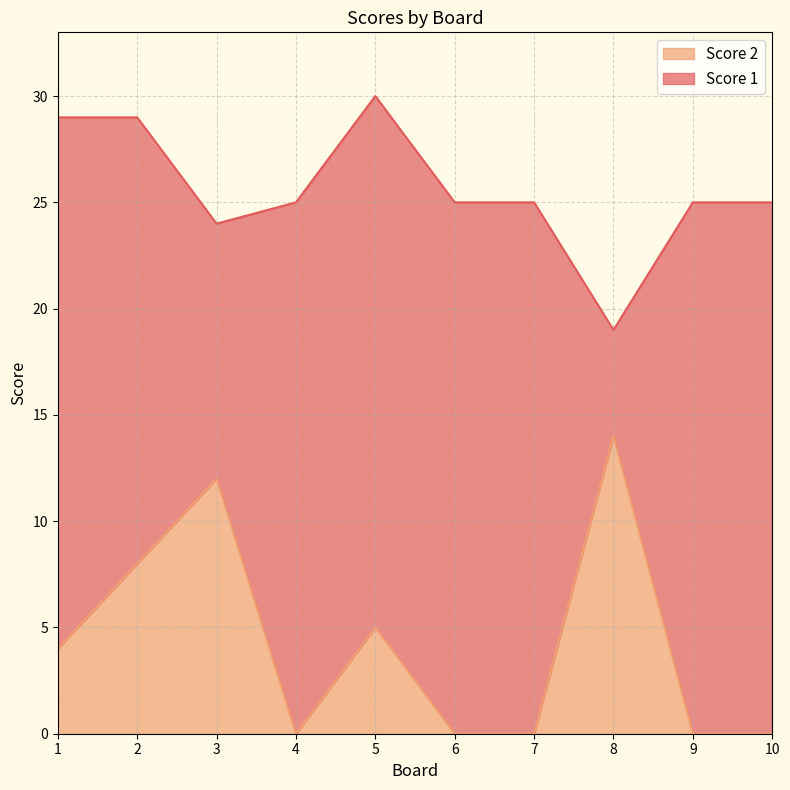

List the labels in order of value, smallest first.

4, 6, 7, 9, 10, 1, 5, 2, 3, 8